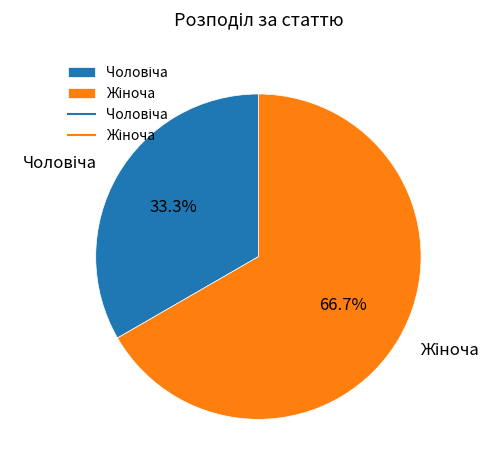

Does any single category account for the majority?

Yes